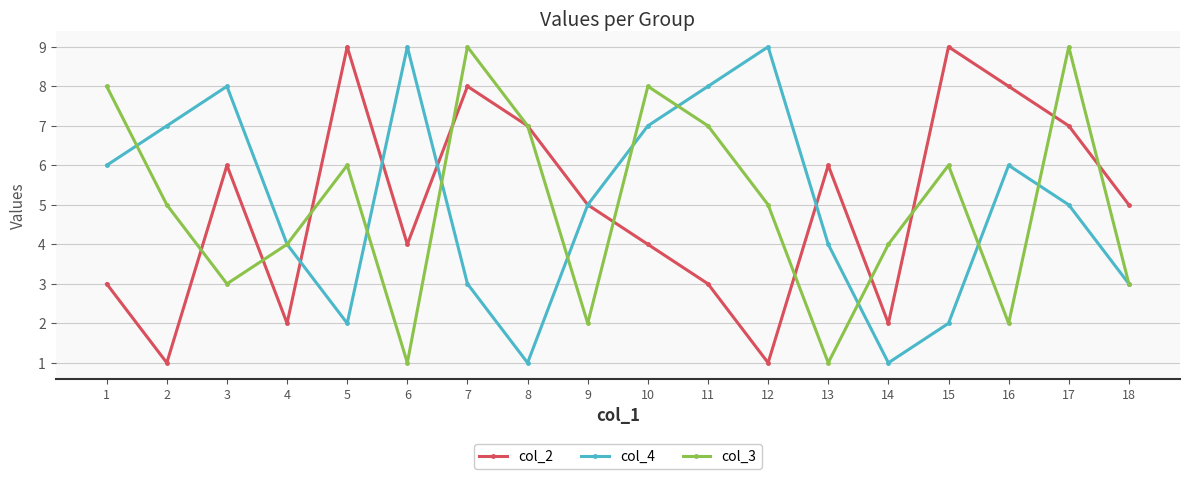

Rank the series at 5 from highest to lowest value.

col_2, col_3, col_4